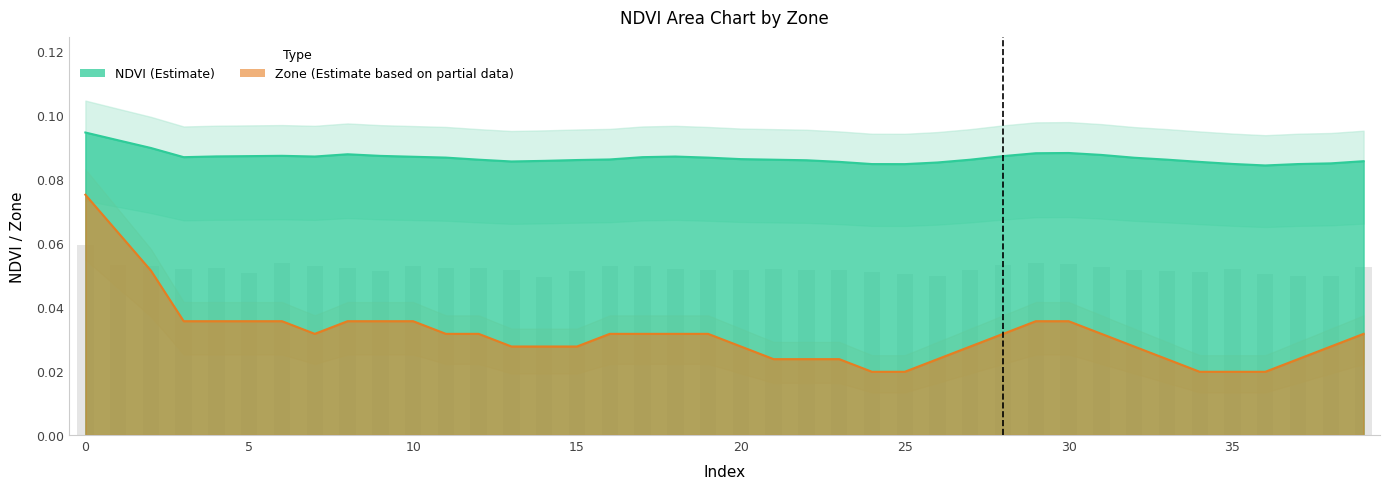

Reading left to right, list all the values displayed in this chart.

0.1	0.1	0.1	0.1	0.1	0.1	0.1	0.1	0.1	0.1	0.1	0.1	0.1	0.1	0.0	0.1	0.1	0.1	0.1	0.1	0.1	0.1	0.1	0.1	0.1	0.1	0.0	0.1	0.1	0.1	0.1	0.1	0.1	0.1	0.1	0.1	0.1	0.0	0.0	0.1